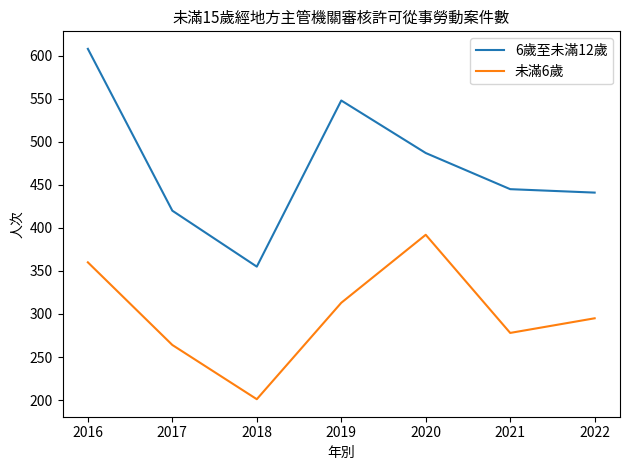

Which series has the widest spread of values?

6歲至未滿12歲